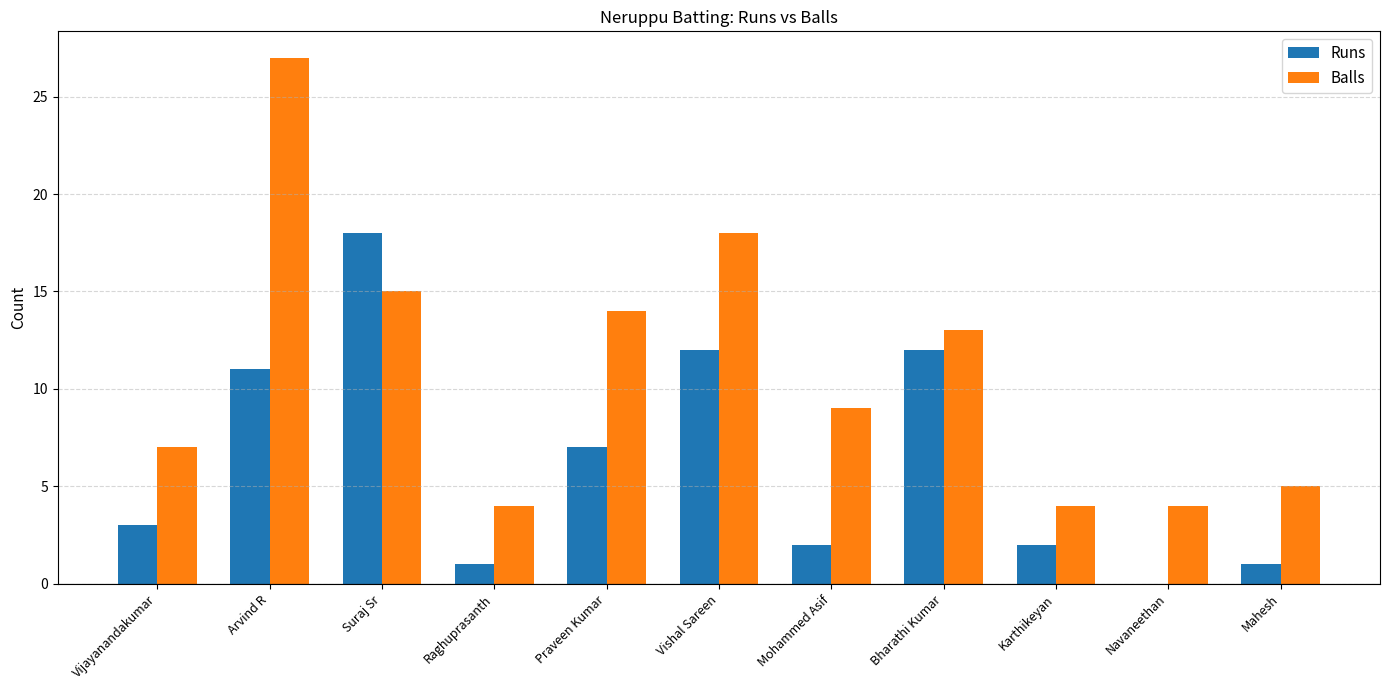

At which category does the chart reach its peak across all series?

Arvind R